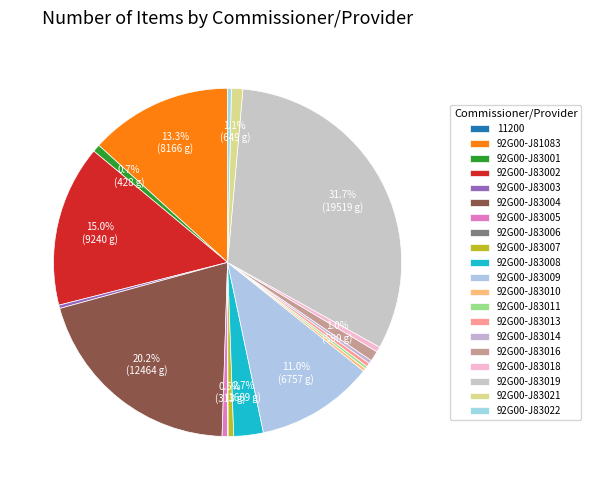

Is there a majority slice in this chart?

No